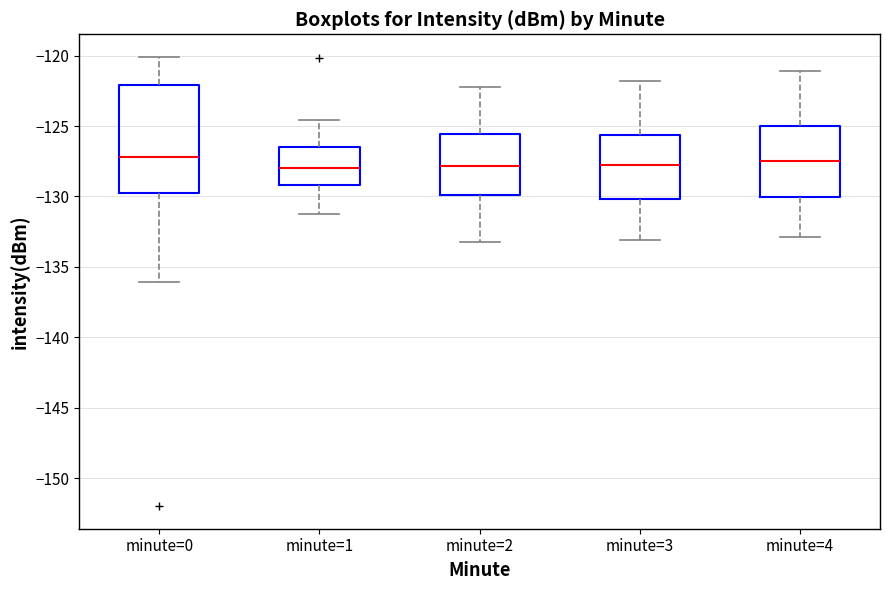

Reading left to right, read every box against the y-axis: the position of its median line, the range the box covers, and the ends of its whiskers. The values are not printed on the chart, so give them approximately, as read against the axis.

minute=0: median -127.0, box -129.5 to -122.0, whiskers -136.0 to -120.0
minute=1: median -128.0, box -129.0 to -126.5, whiskers -131.0 to -124.5
minute=2: median -128.0, box -130.0 to -125.5, whiskers -133.0 to -122.0
minute=3: median -128.0, box -130.0 to -125.5, whiskers -133.0 to -122.0
minute=4: median -127.5, box -130.0 to -125.0, whiskers -133.0 to -121.0